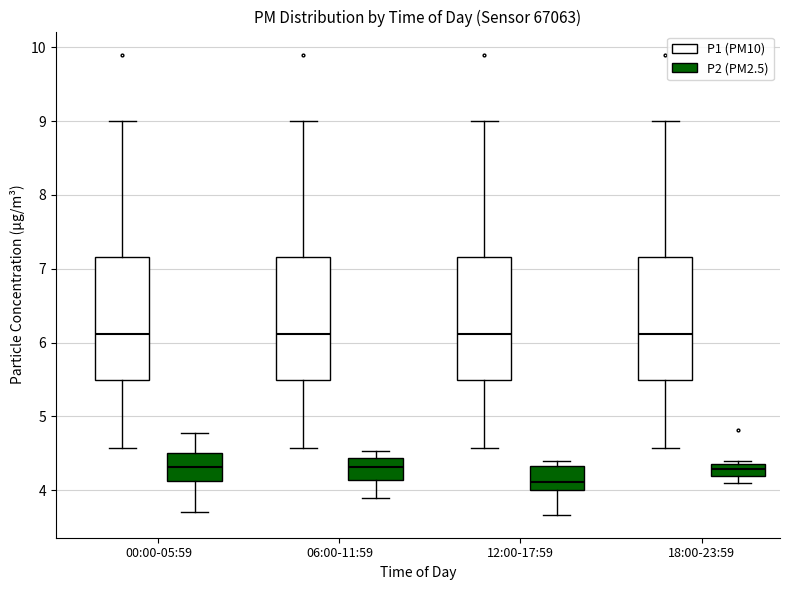

Where does the median line of the box for 00:00-05:59 (P2 (PM2.5)) sit on the y-axis? The values are not printed on the chart, so give them approximately, as read against the axis.

4.3